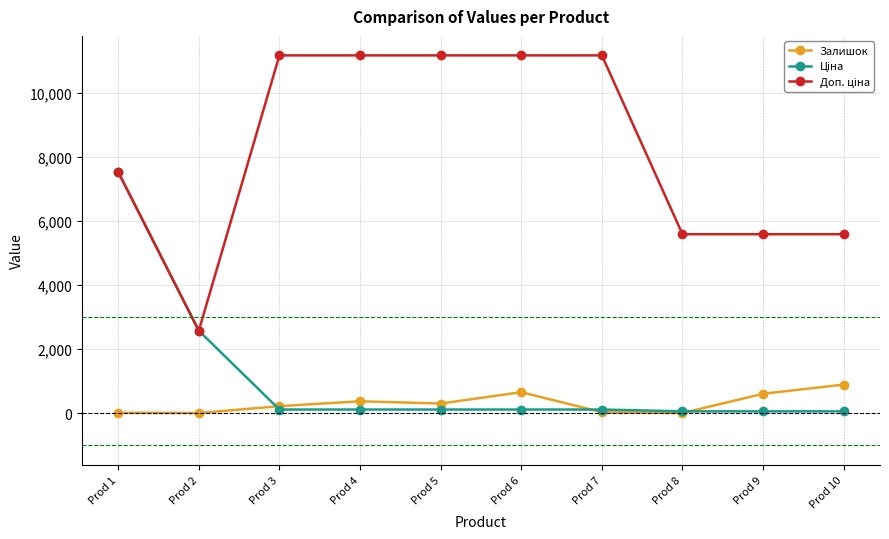

What is the minimum value shown in the chart?

2.0